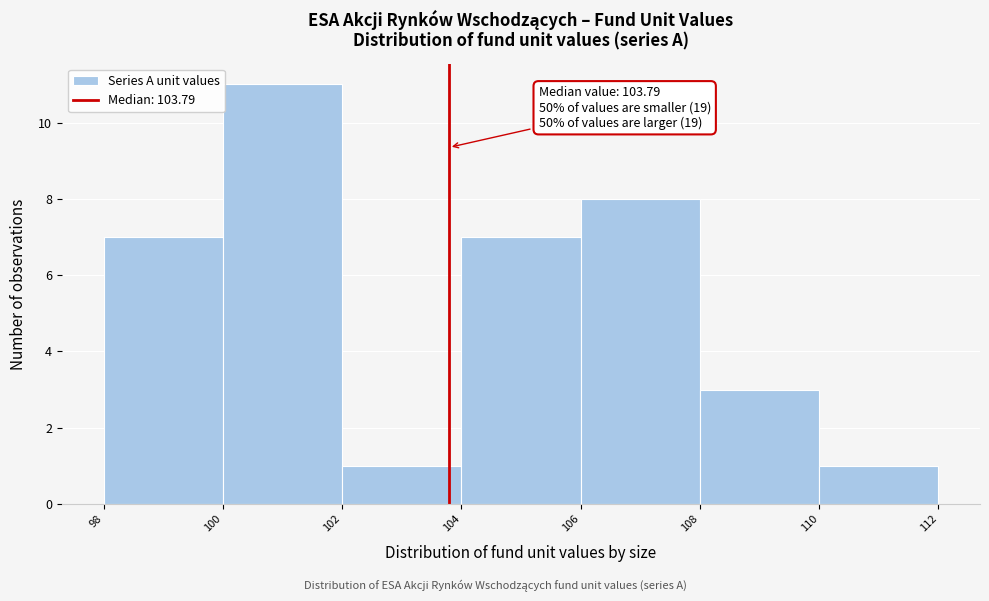

Over which range of the x-axis is the bar tallest?

100 to 102